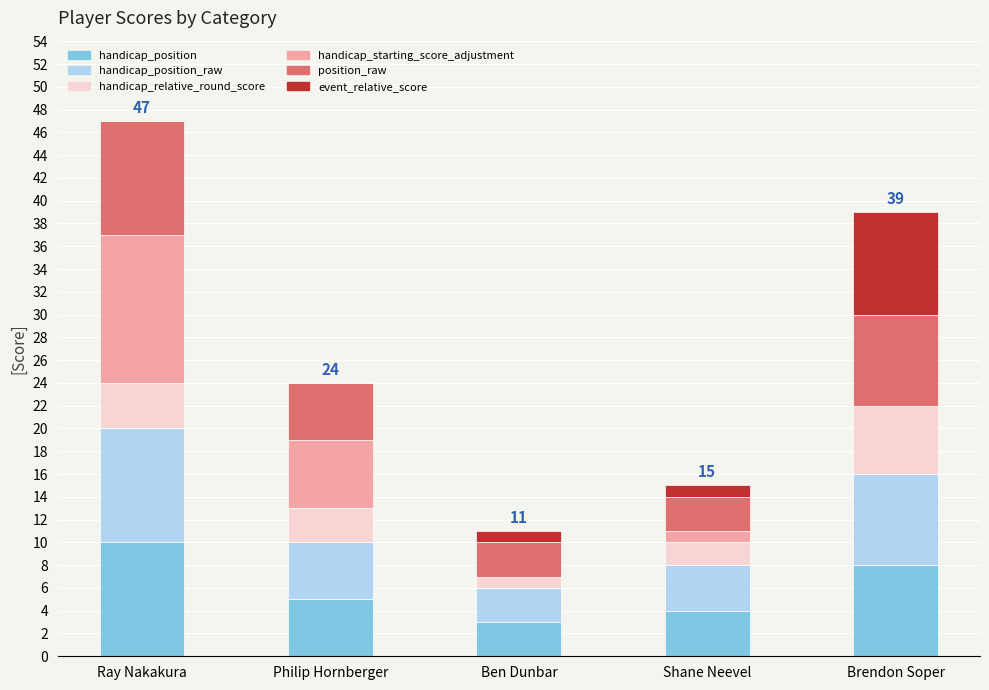

Read the handicap_position value at Brendon Soper.

8